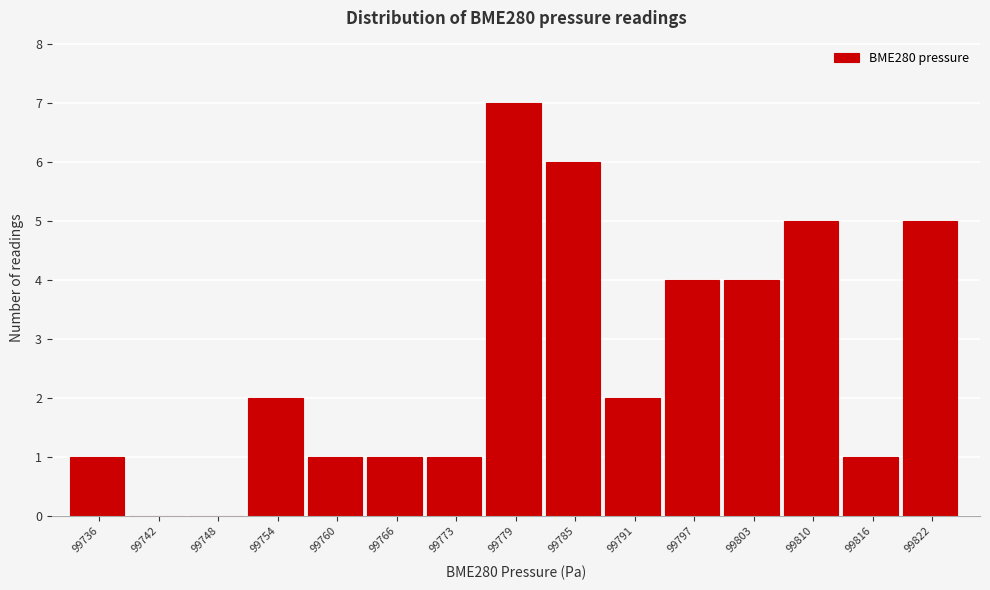

Reading left to right, what are all the values shown in this chart?

99736=1	99742=0	99748=0	99754=2	99760=1	99766=1	99773=1	99779=7	99785=6	99791=2	99797=4	99803=4	99810=5	99816=1	99822=5